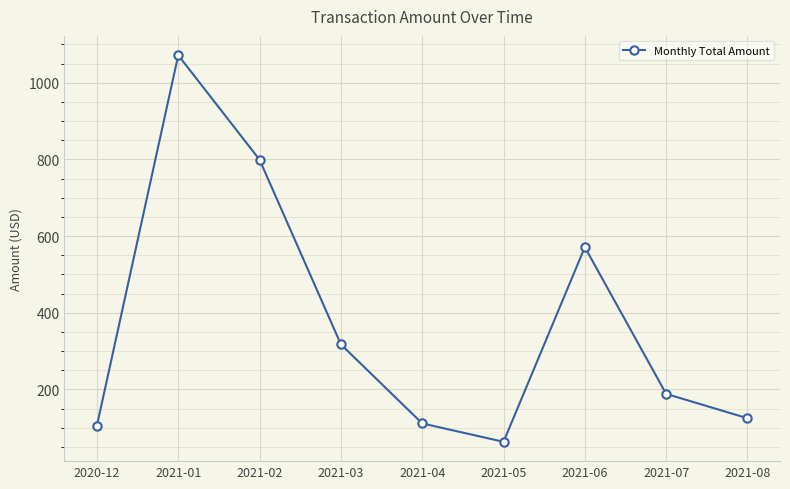

How many lines are shown in the chart?

1